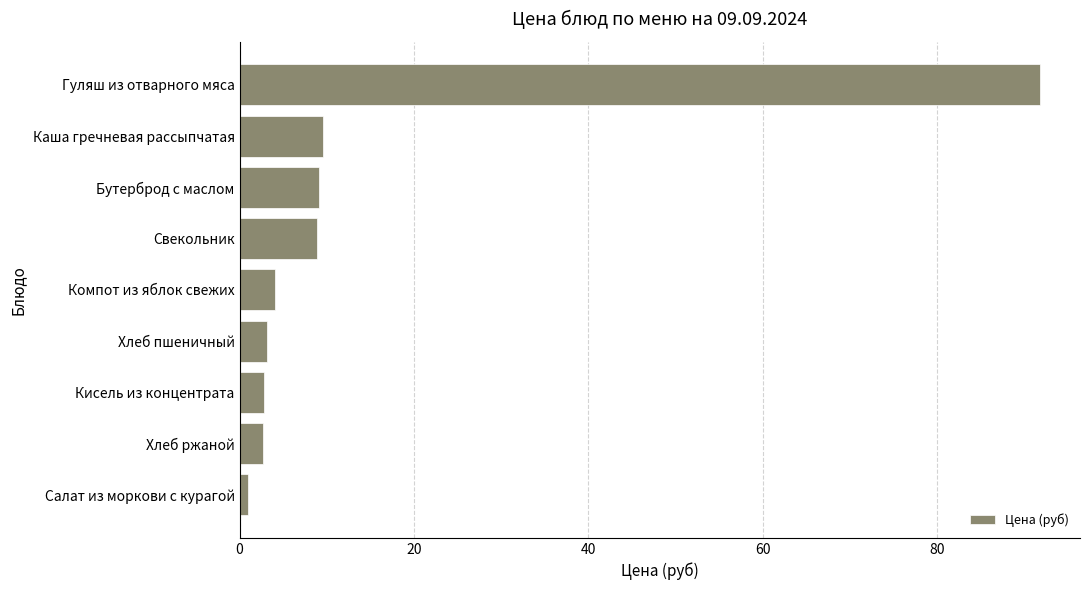

What is the greatest value displayed?

91.8